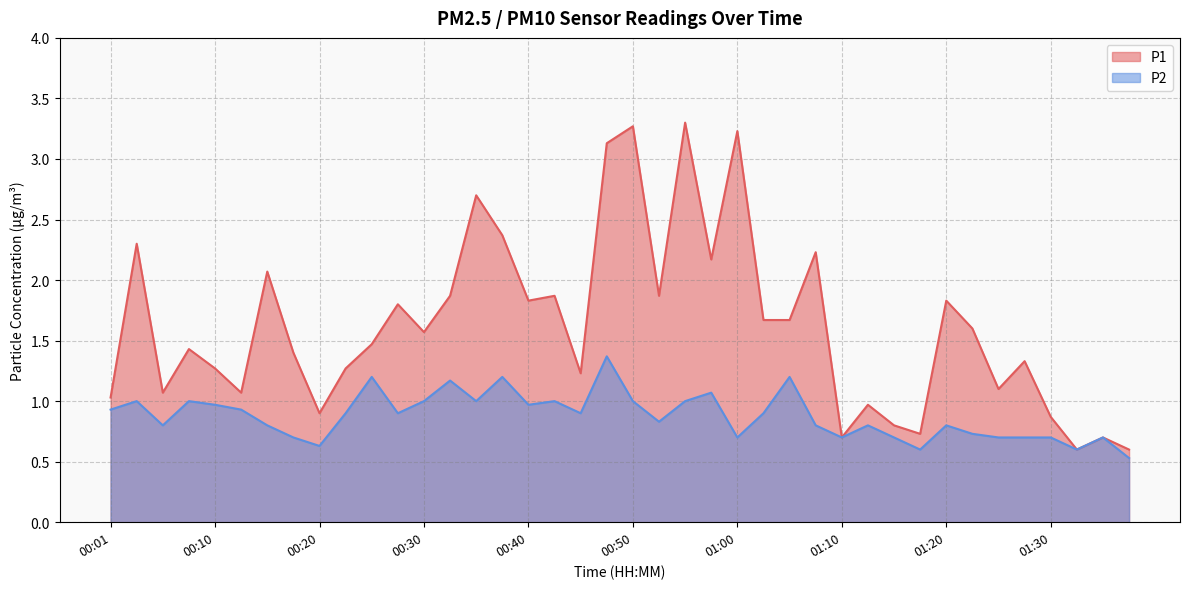

Which series has the largest total across all categories?

P1